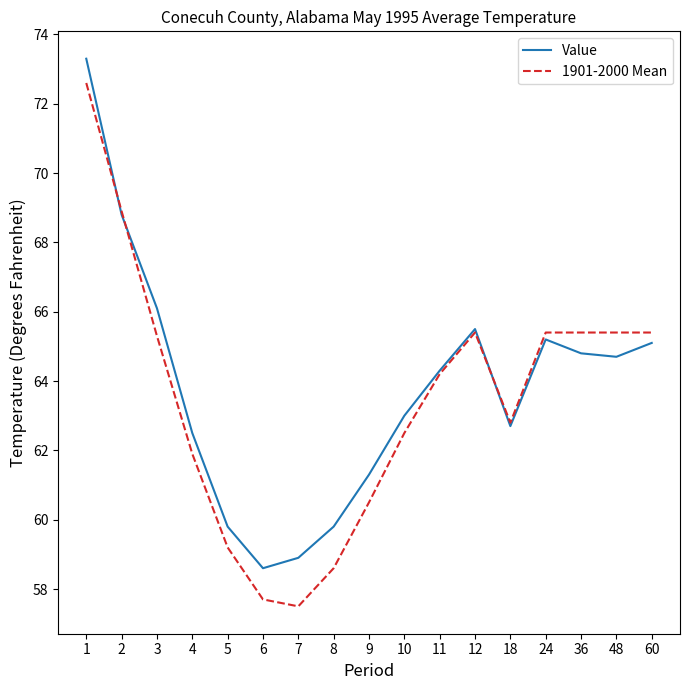

How many values in the Value series are below 64?

8